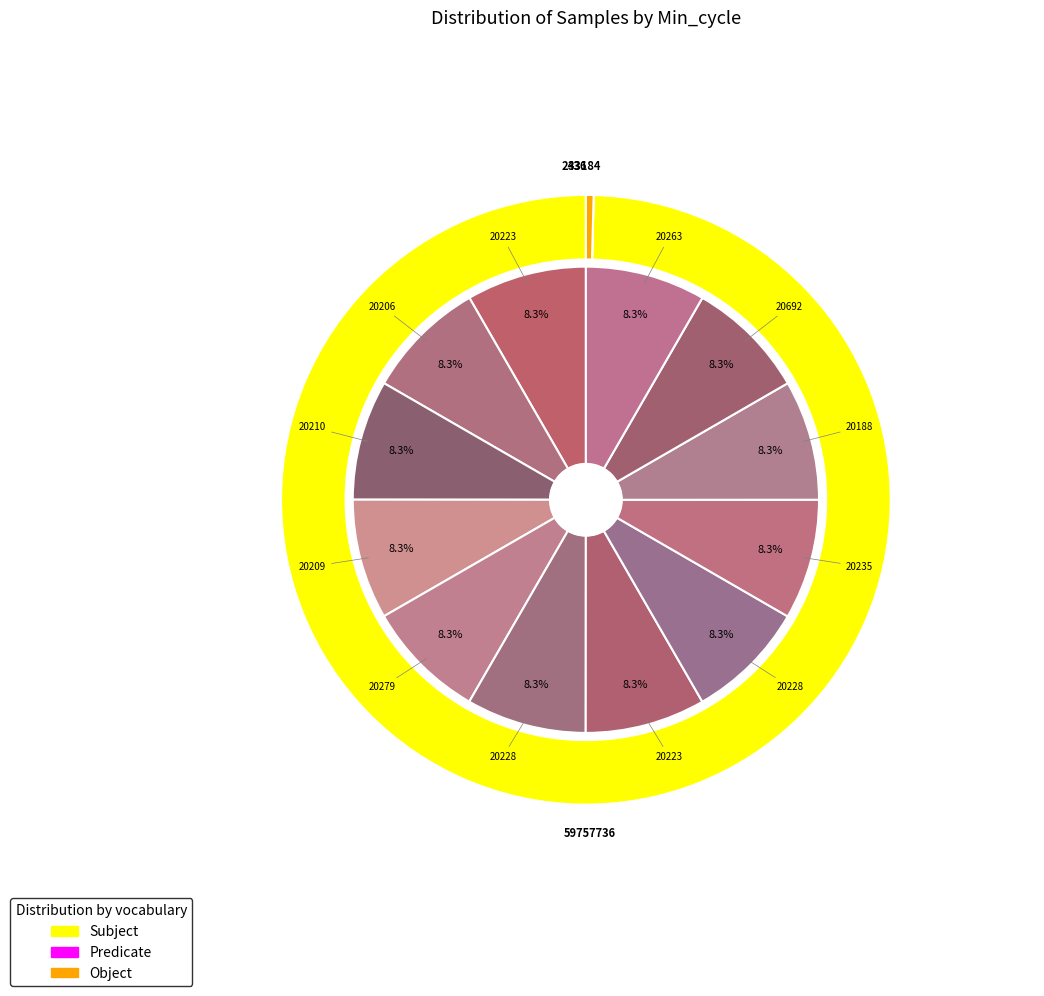

Is it true that 20223 is 8% of the pie?

True